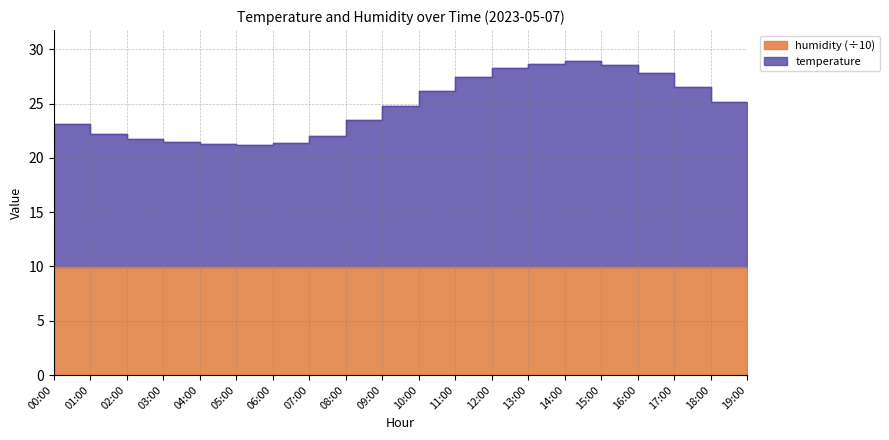

Rank the categories by value from lowest to highest.

05:00, 04:00, 06:00, 03:00, 02:00, 07:00, 01:00, 00:00, 08:00, 19:00, 09:00, 18:00, 10:00, 17:00, 11:00, 16:00, 12:00, 15:00, 13:00, 14:00